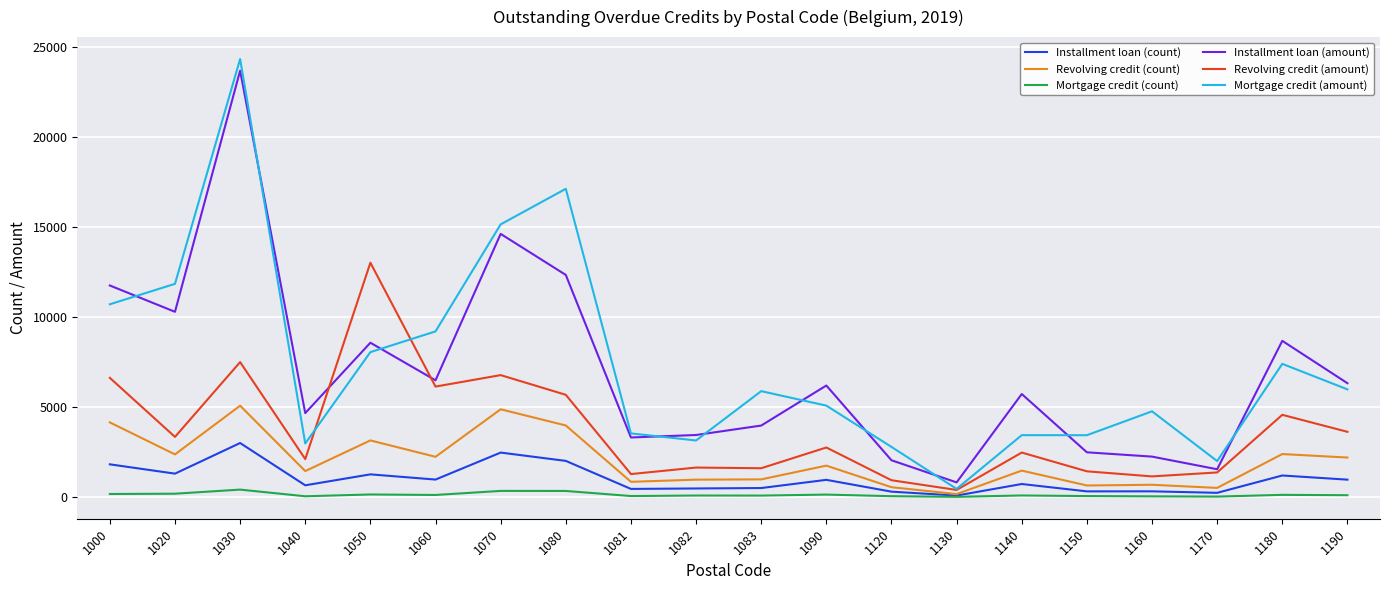

What is the sum of the Mortgage credit (count) values at 1083 and 1160?

139.0